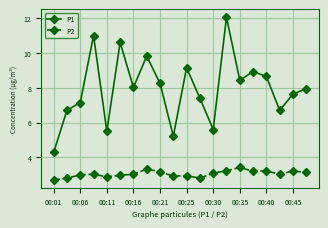

Which series has the widest spread of values?

P1